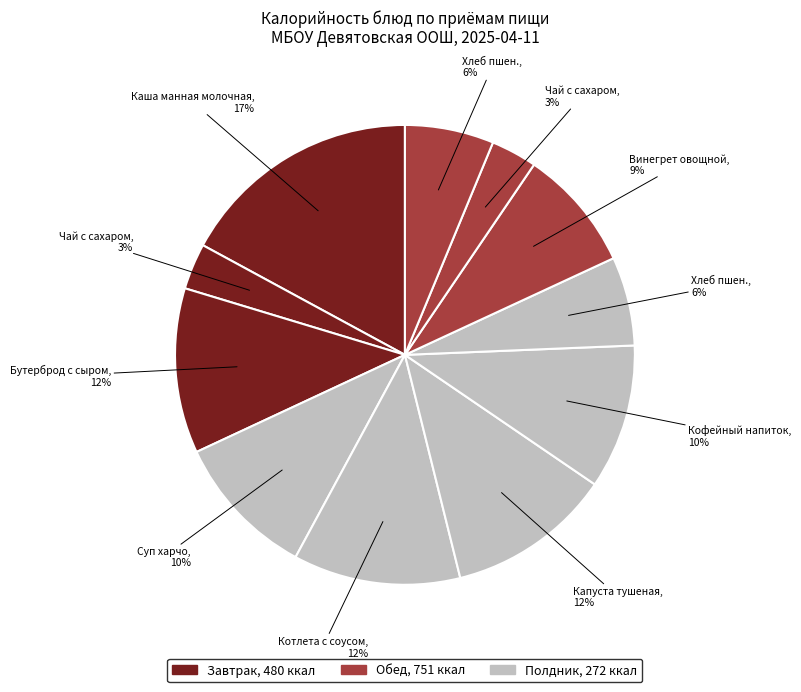

Which category has the biggest portion of the pie?

Каша манная молочная